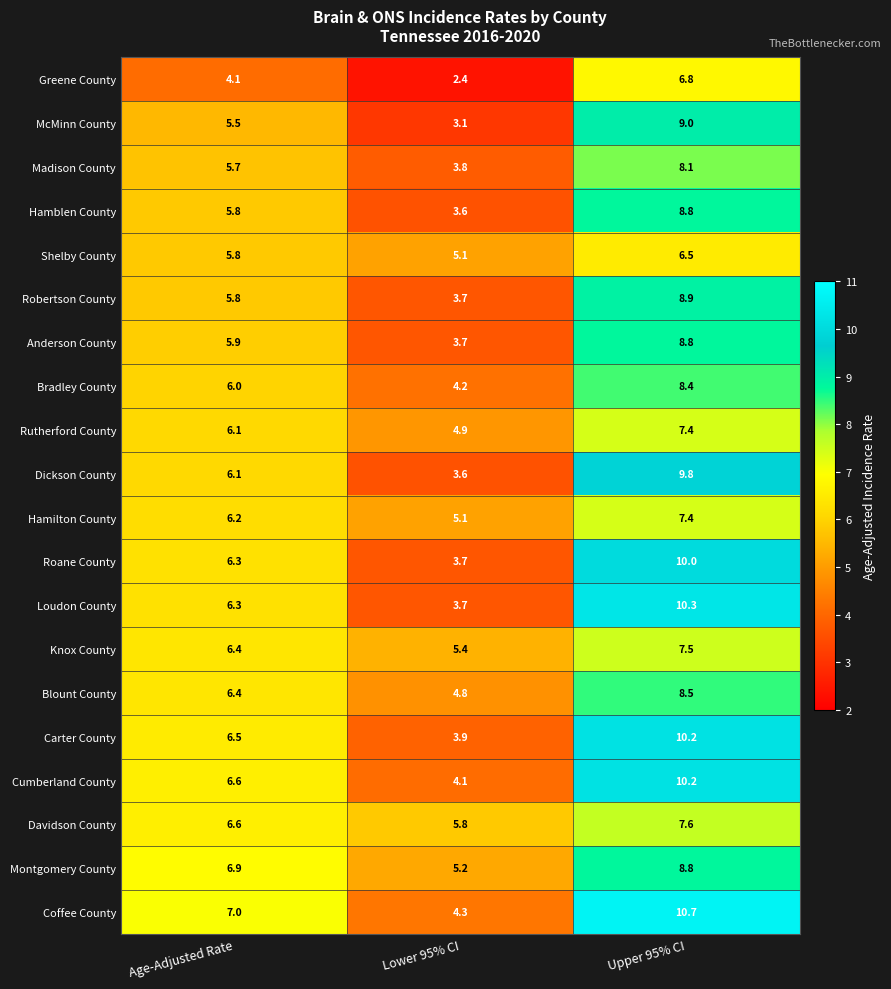

Rank the categories by McMinn County value from highest to lowest.

Upper 95% CI, Age-Adjusted Rate, Lower 95% CI